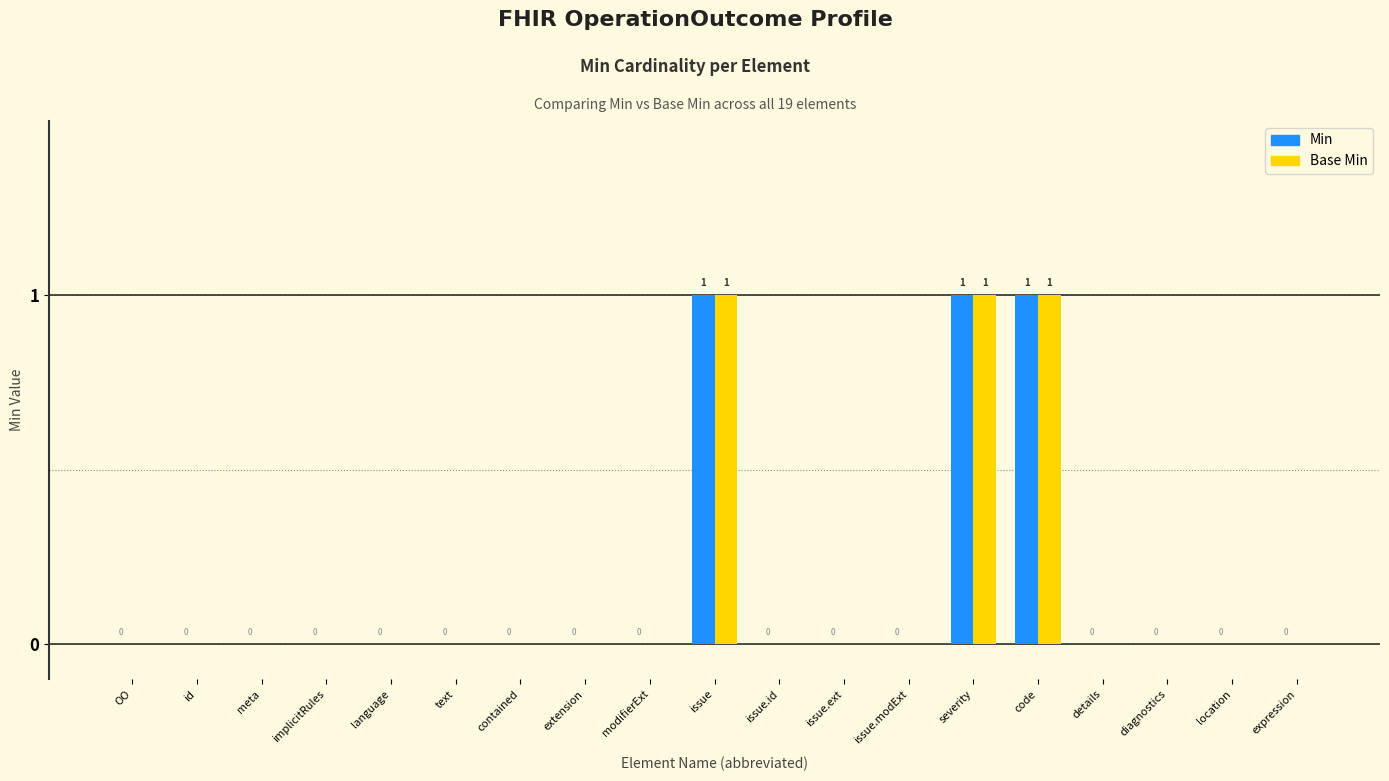

What is the sum of all Min values?

3